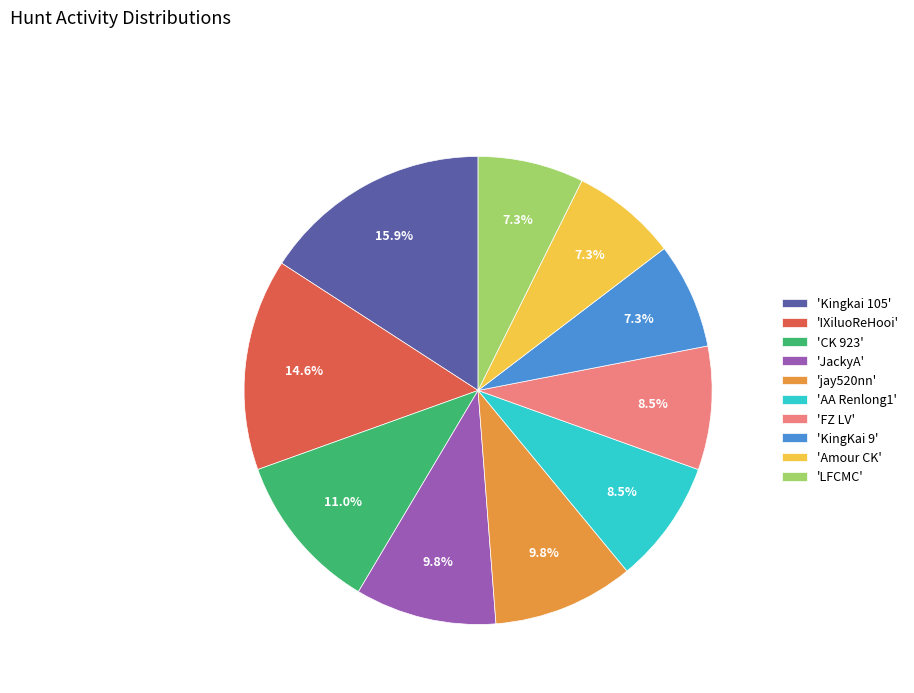

How many segments does this pie chart have?

10